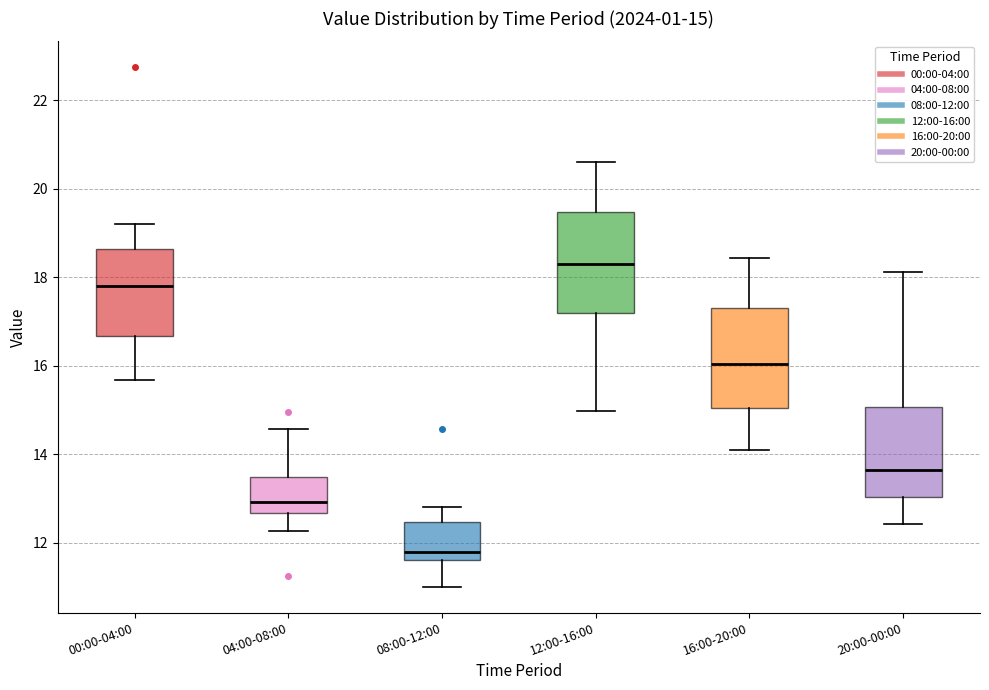

Which box's median line is the lowest?

08:00-12:00